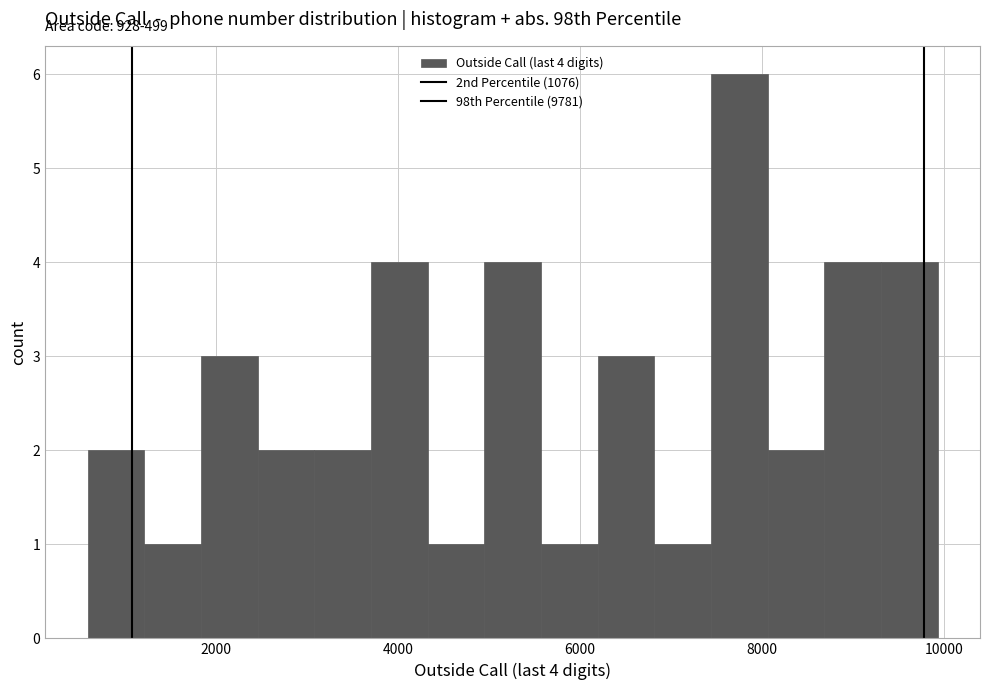

Read against the x-axis, roughly where is the centre of the tallest bar?

7800